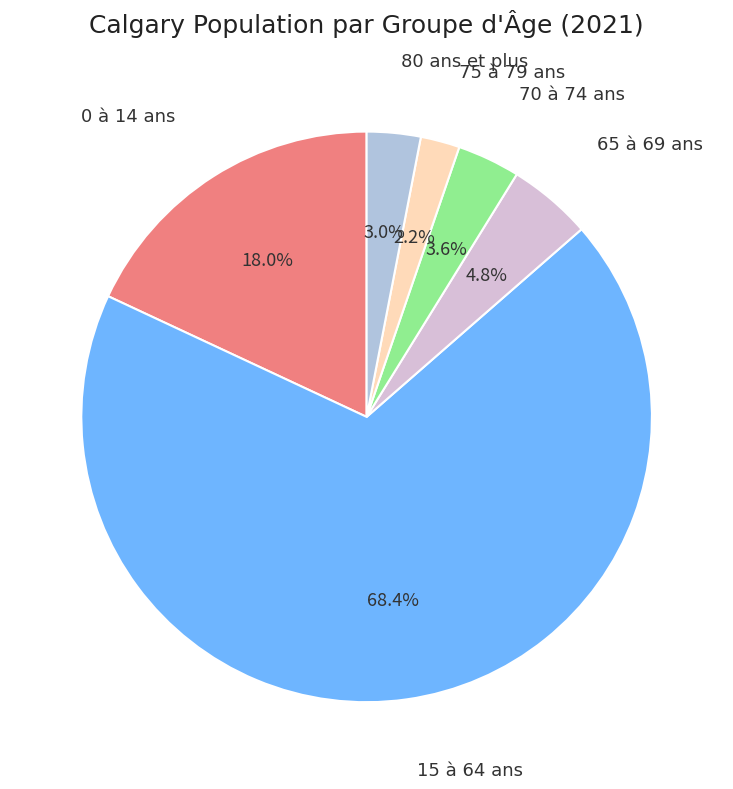

Which category has the biggest portion of the pie?

15 à 64 ans